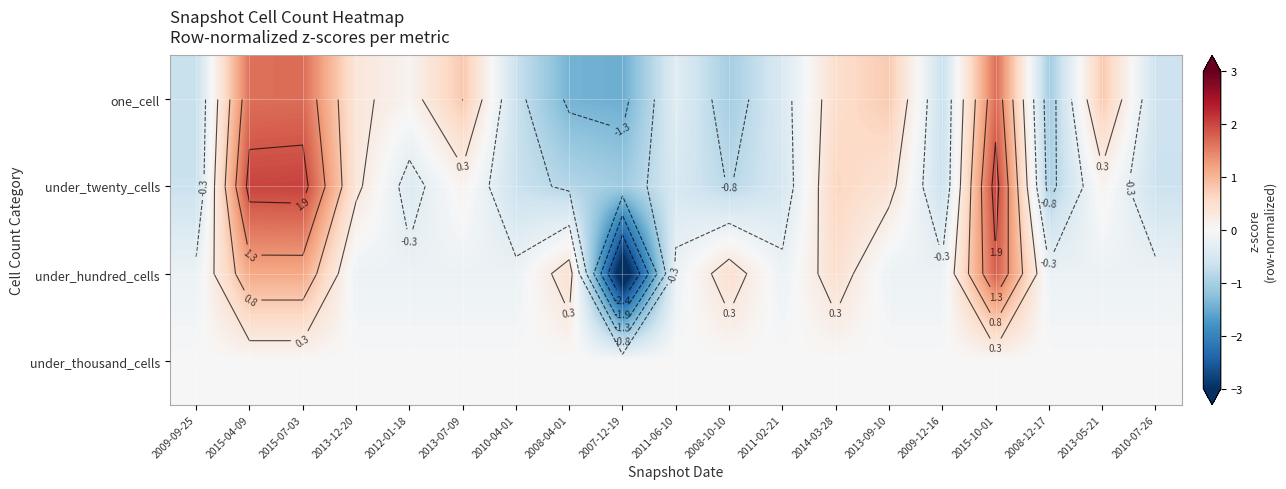

What is the difference between the highest and lowest values at 2010-07-26?

0.6